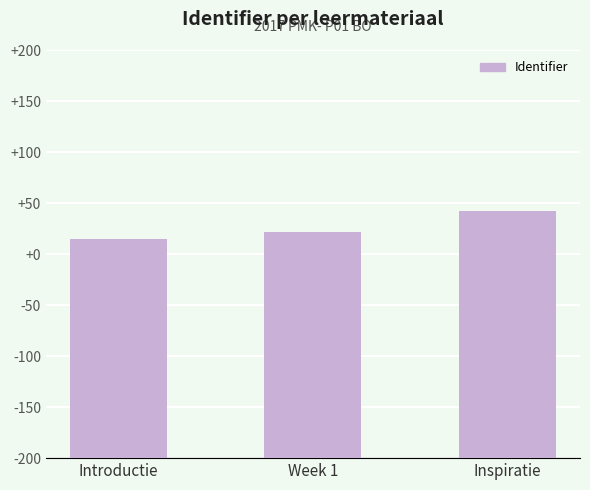

What is the sum of the values at Introductie and Inspiratie?

6950057